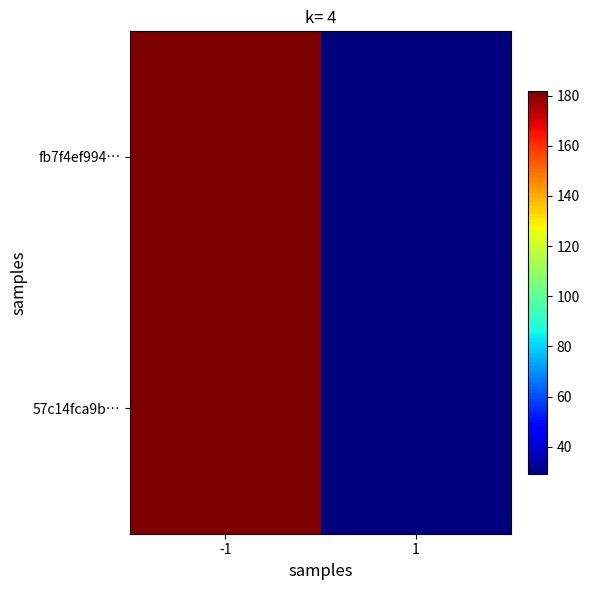

At how many categories does at least one series exceed 148?

1